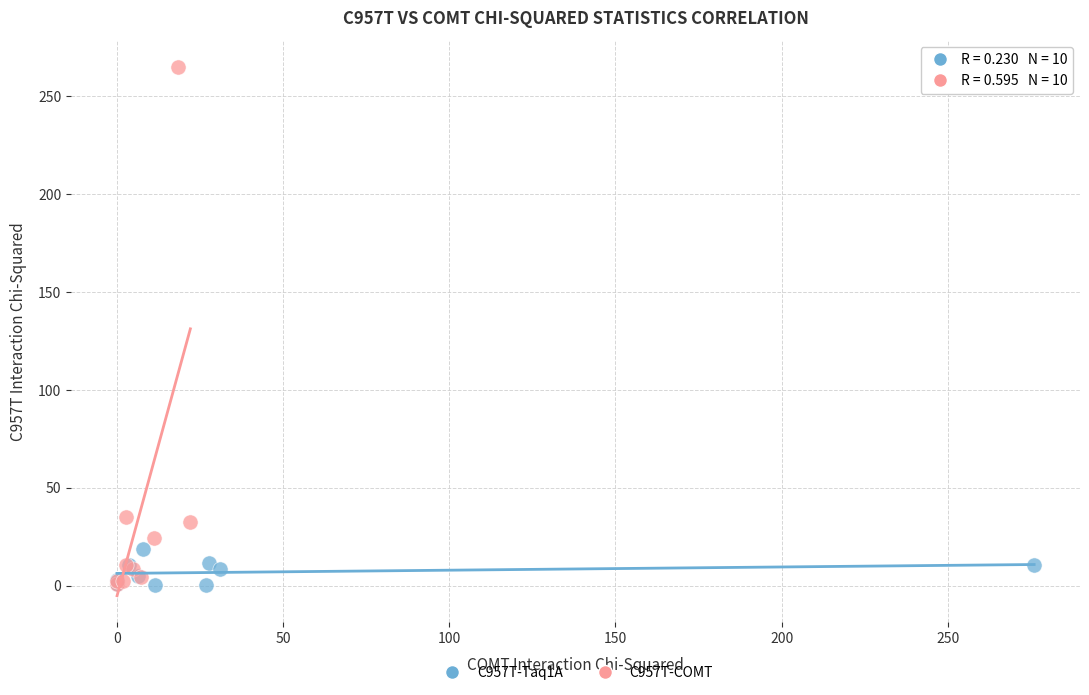

Which series reaches the maximum Y coordinate?

C957T-COMT